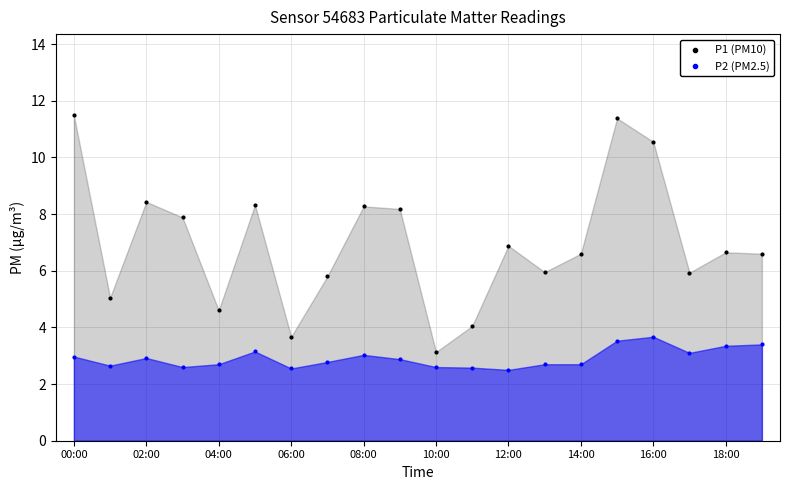

Across all data points, what is the range of Y values (max minus min)?

9.0